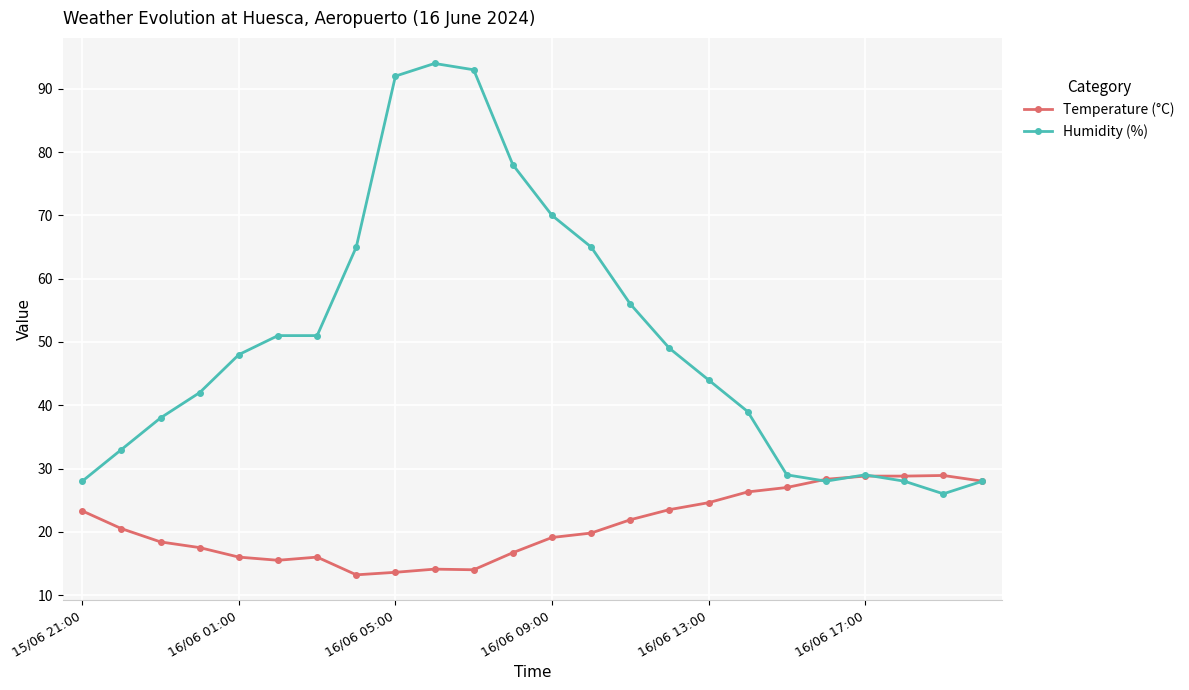

Which series has the widest spread of values?

Humidity (%)